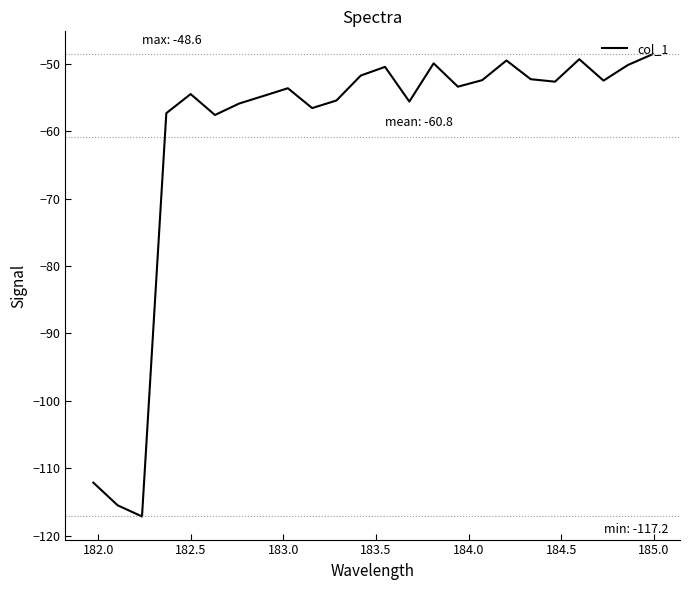

What is the difference between the maximum and minimum values?

68.6